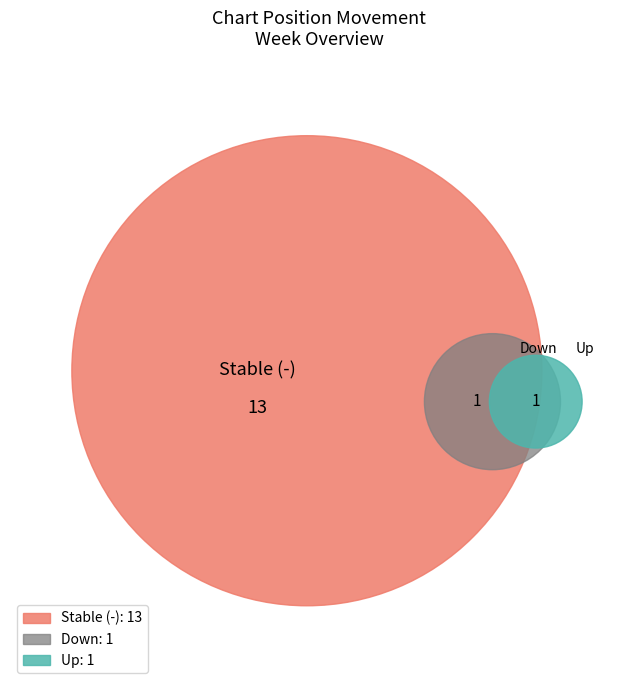

To the nearest percent, what is the difference between the largest and smallest slice percentages?

80%